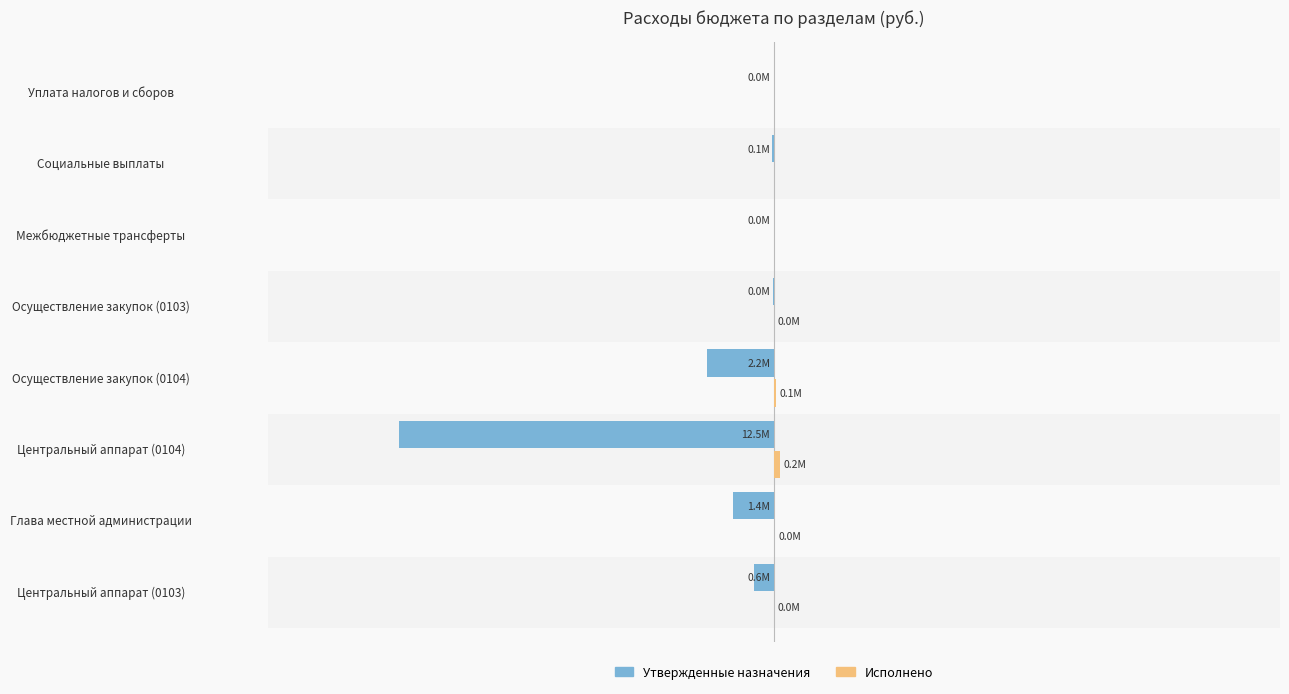

What is the difference between the maximum and second lowest values in the Исполнено series?

208230.9